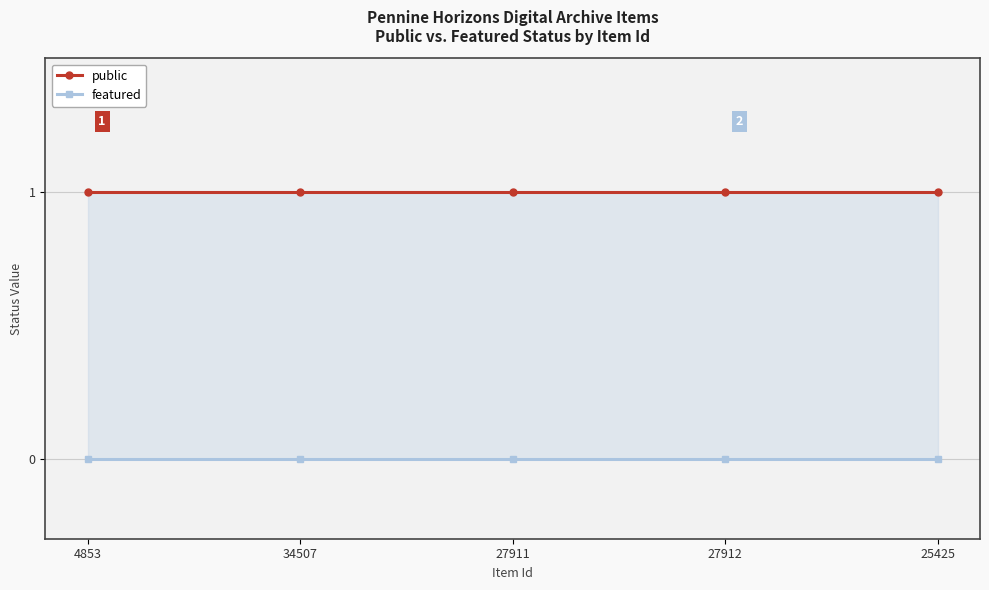

Which has a higher value, 27912 or 27911?

27912